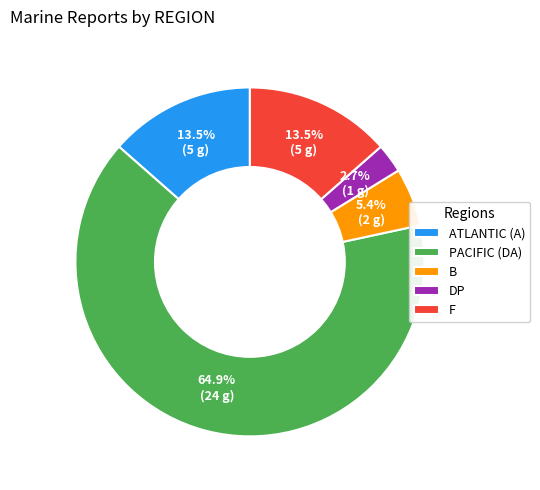

How many segments does this pie chart have?

5